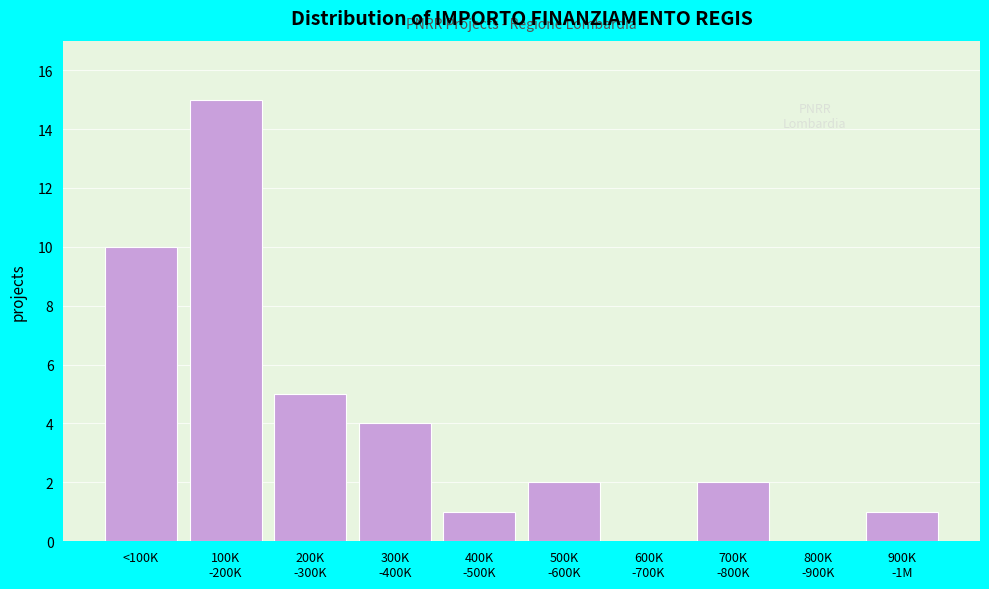

What is the maximum value shown in the chart?

15